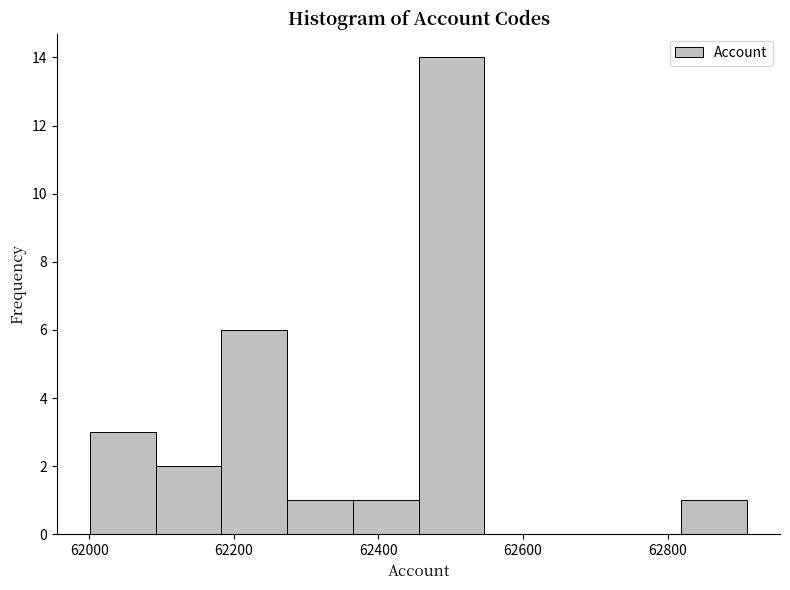

Which range on the x-axis has the tallest bar?

62460 to 62540